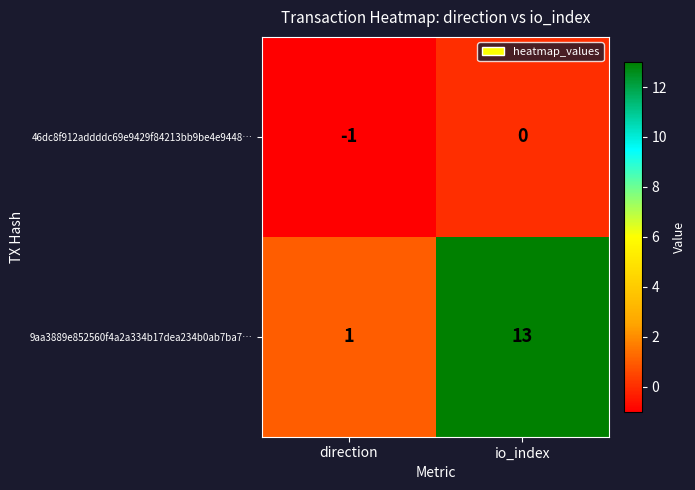

Reading right to left, transcribe all the data shown in this chart.

46dc8f912addddc69e9429f84213bb9be4e9448…: 0	-1
9aa3889e852560f4a2a334b17dea234b0ab7ba7…: 13	1